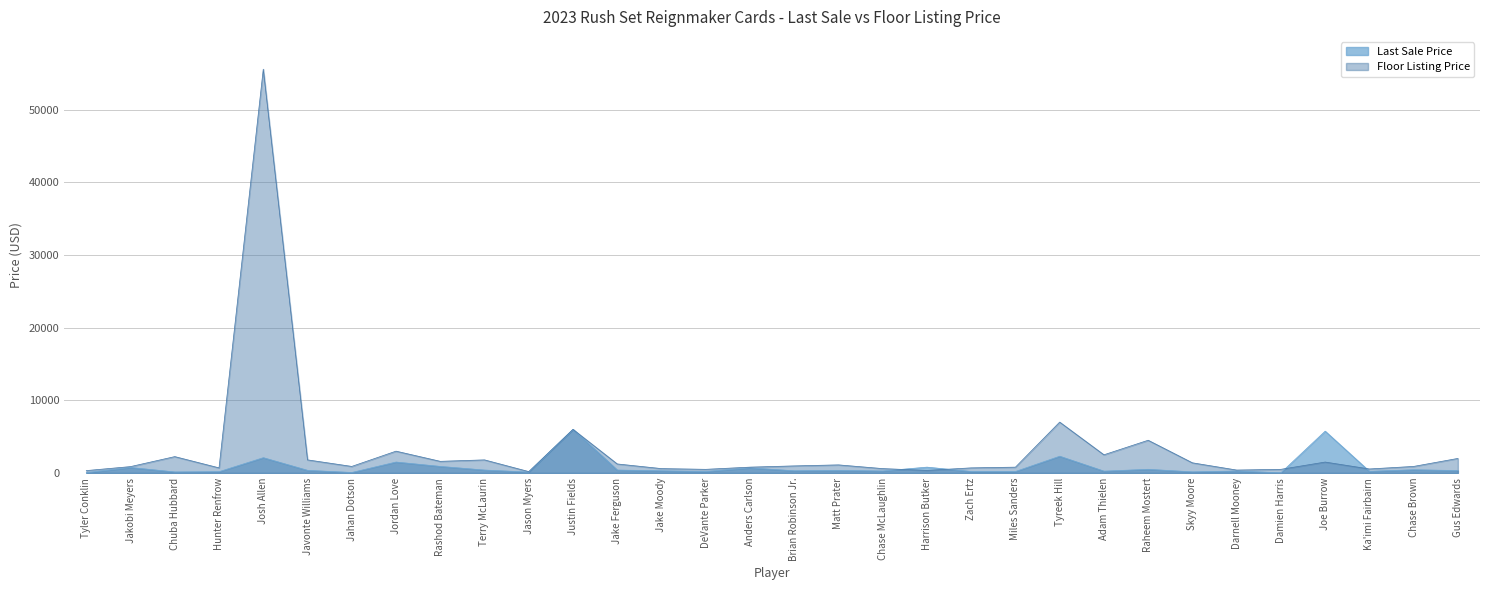

Does the chart display data point markers on the line(s)?

No